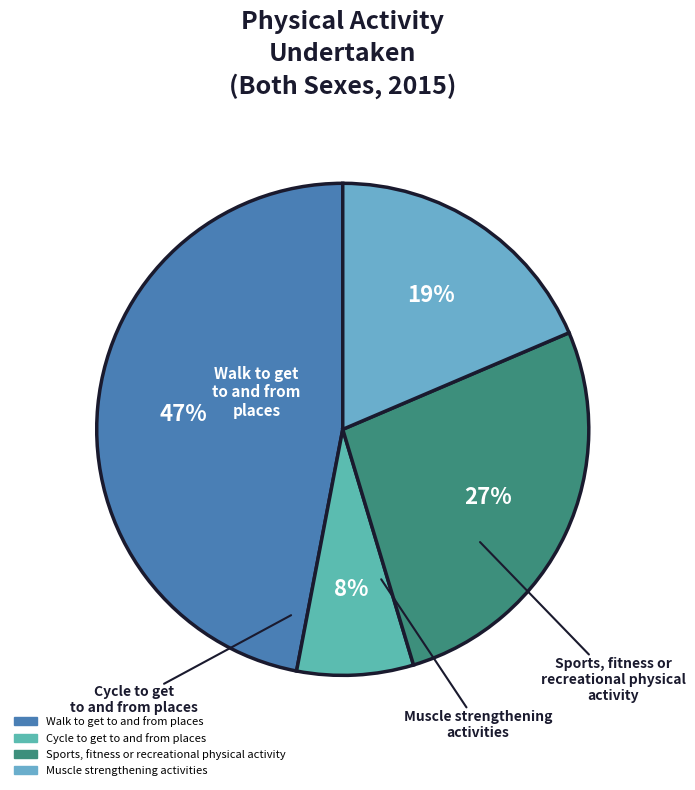

Which slice is the smallest?

Cycle to get to and from places